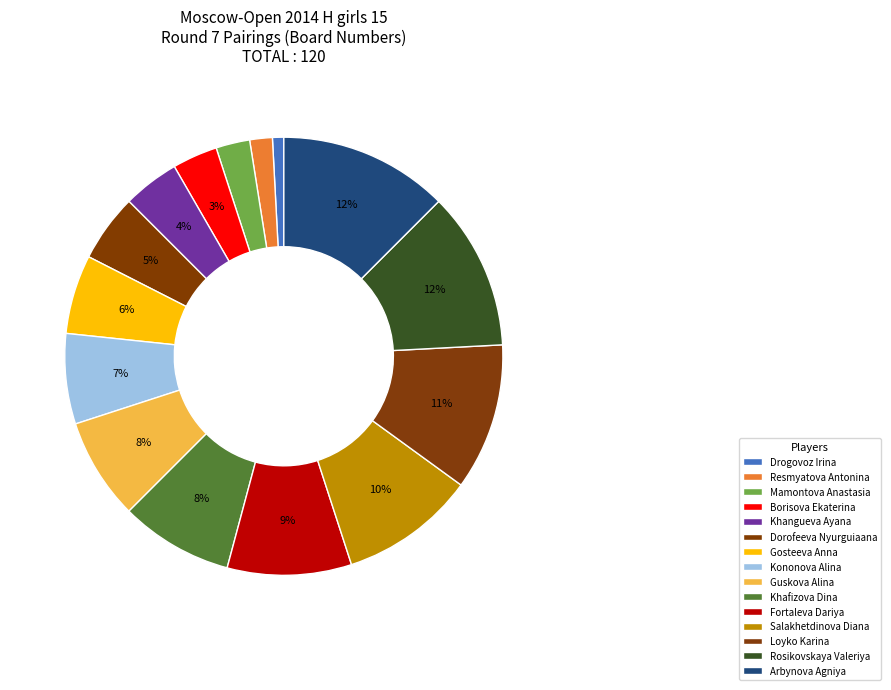

What is the ratio of the value at Gosteeva Anna to the value at Khafizova Dina?

0.7